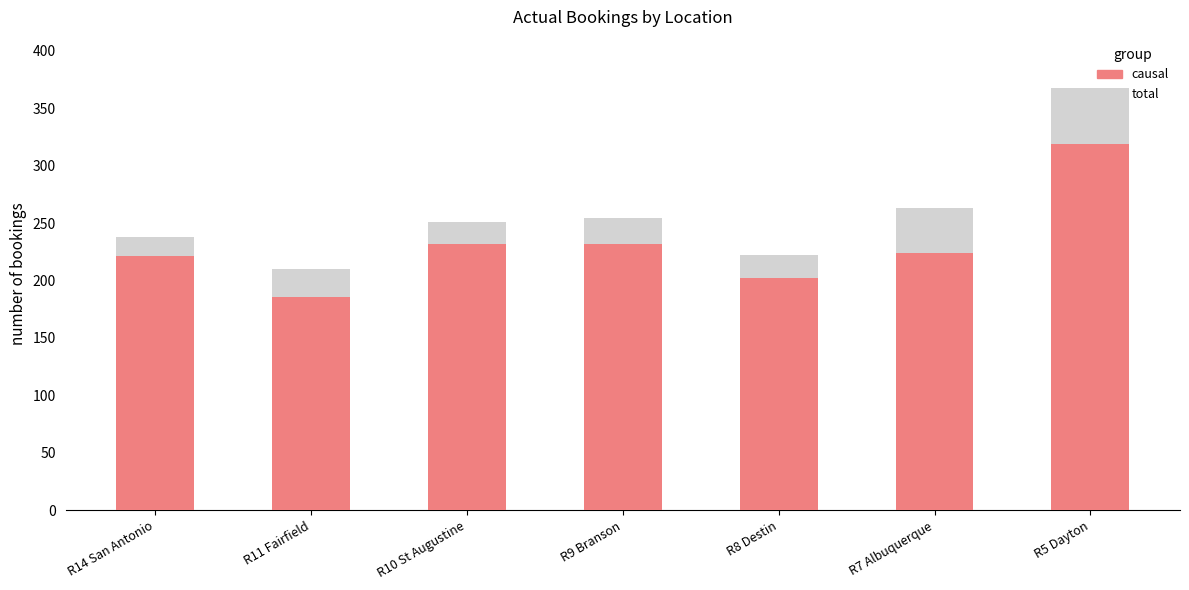

Reading right to left, extract all data points from this chart.

total: R5 Dayton=368	R7 Albuquerque=263	R8 Destin=222	R9 Branson=254	R10 St Augustine=251	R11 Fairfield=210	R14 San Antonio=238
causal: R5 Dayton=319	R7 Albuquerque=224	R8 Destin=202	R9 Branson=232	R10 St Augustine=232	R11 Fairfield=186	R14 San Antonio=221